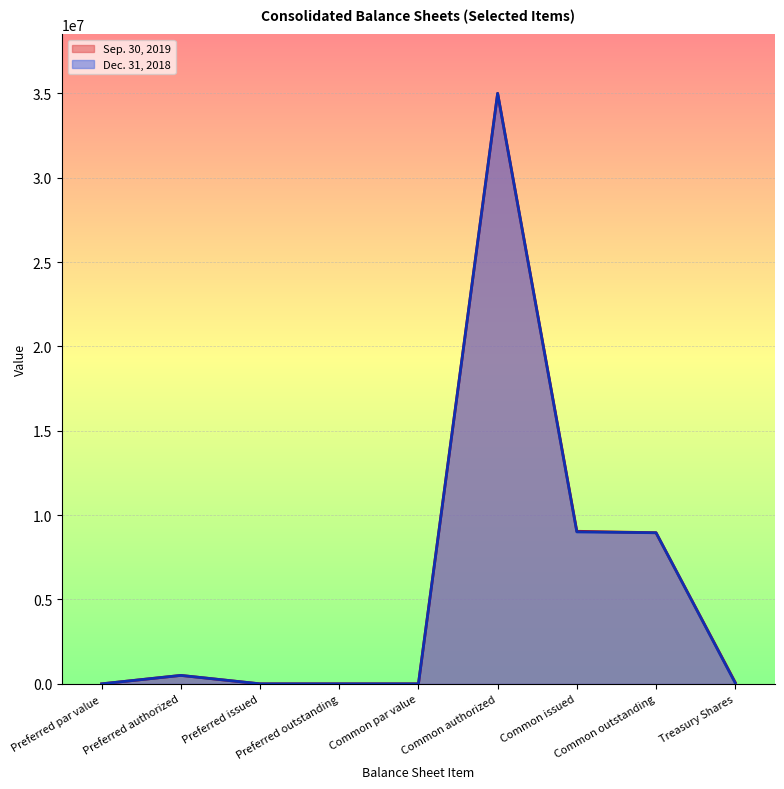

List the series in order of their overall mean, lowest first.

Dec. 31, 2018, Sep. 30, 2019